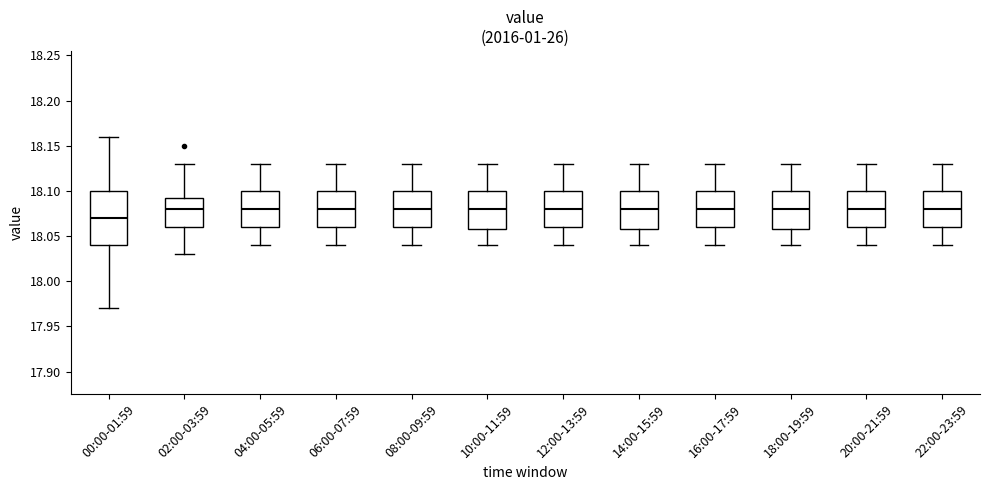

Reading left to right, read every box against the y-axis: the position of its median line, the range the box covers, and the ends of its whiskers. The values are not printed on the chart, so give them approximately, as read against the axis.

00:00-01:59: median 18.070, box 18.040 to 18.100, whiskers 17.970 to 18.160
02:00-03:59: median 18.080, box 18.060 to 18.095, whiskers 18.030 to 18.130
04:00-05:59: median 18.080, box 18.060 to 18.100, whiskers 18.040 to 18.130
06:00-07:59: median 18.080, box 18.060 to 18.100, whiskers 18.040 to 18.130
08:00-09:59: median 18.080, box 18.060 to 18.100, whiskers 18.040 to 18.130
10:00-11:59: median 18.080, box 18.060 to 18.100, whiskers 18.040 to 18.130
12:00-13:59: median 18.080, box 18.060 to 18.100, whiskers 18.040 to 18.130
14:00-15:59: median 18.080, box 18.060 to 18.100, whiskers 18.040 to 18.130
16:00-17:59: median 18.080, box 18.060 to 18.100, whiskers 18.040 to 18.130
18:00-19:59: median 18.080, box 18.060 to 18.100, whiskers 18.040 to 18.130
20:00-21:59: median 18.080, box 18.060 to 18.100, whiskers 18.040 to 18.130
22:00-23:59: median 18.080, box 18.060 to 18.100, whiskers 18.040 to 18.130